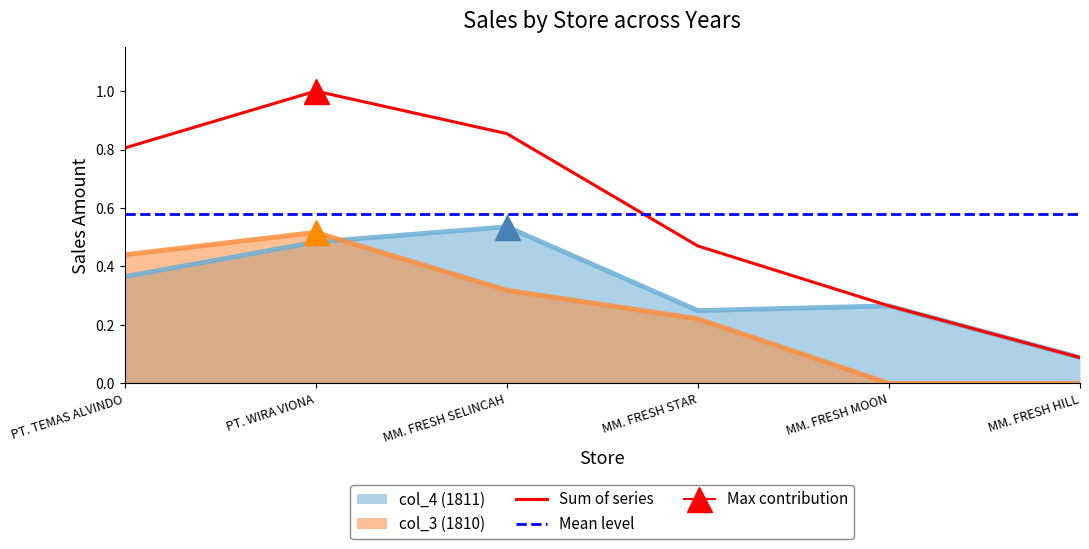

At MM. FRESH MOON, list the series in order from largest to smallest.

col_4 (1811), col_3 (1810)